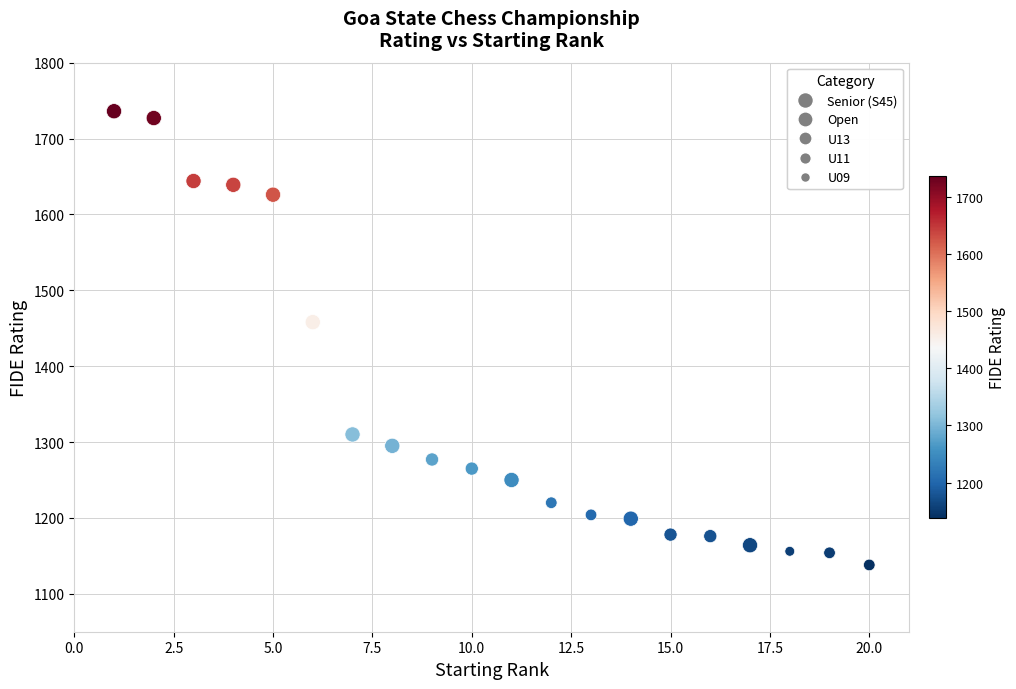

What Y value in the scatter plot is closest to 1437?

1458